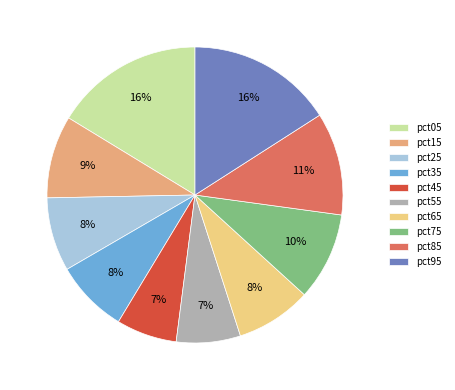

Is the sum of pct65 and pct55 greater than half?

No